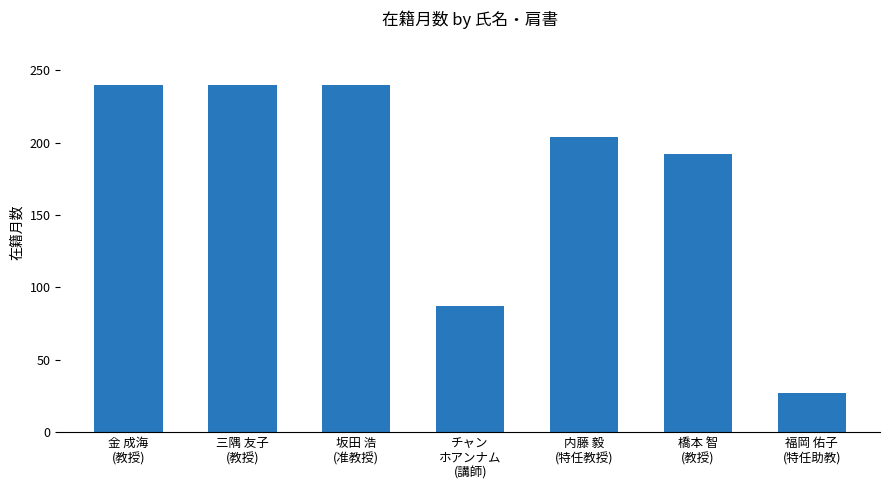

What is the average value?

176